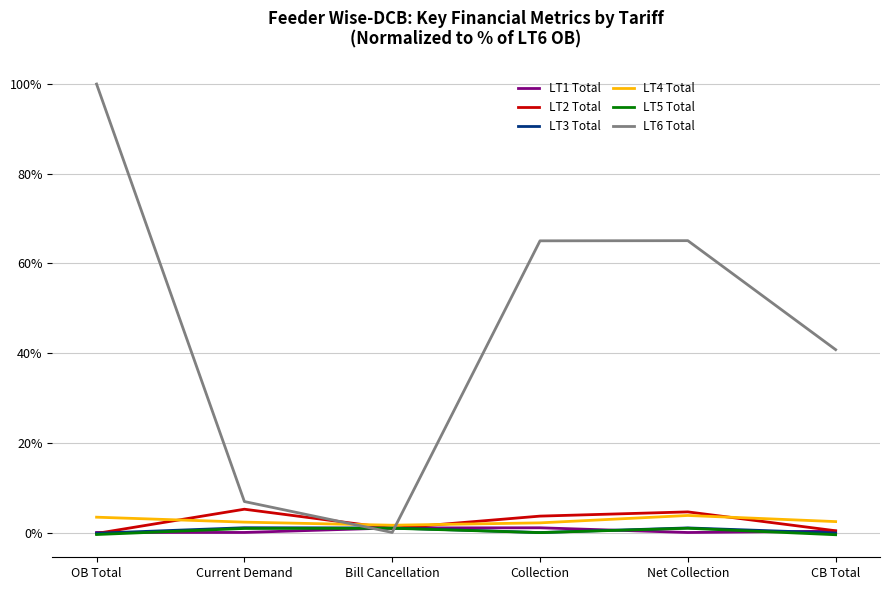

The value of LT6 Total at CB Total is 40.8. True or false?

True